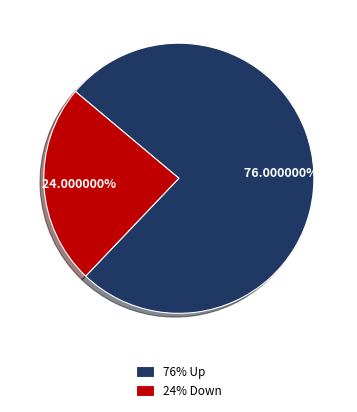

How many slices are in this pie chart?

2